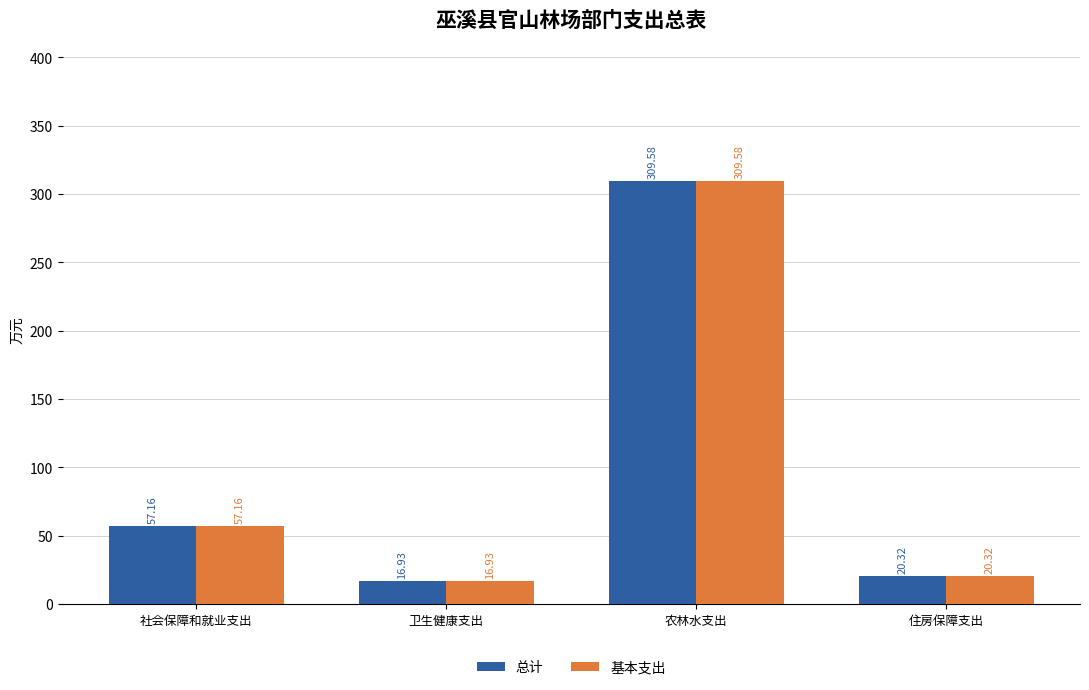

How many values in the 总计 series exceed 57?

2